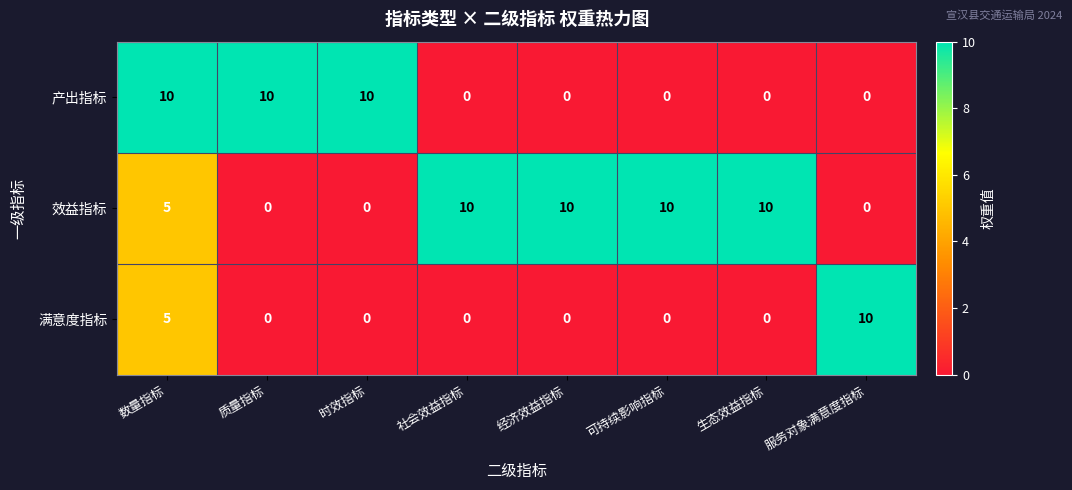

Reading left to right, what are all the values shown in this chart?

产出指标: 10	10	10	0	0	0	0	0
效益指标: 5	0	0	10	10	10	10	0
满意度指标: 5	0	0	0	0	0	0	10